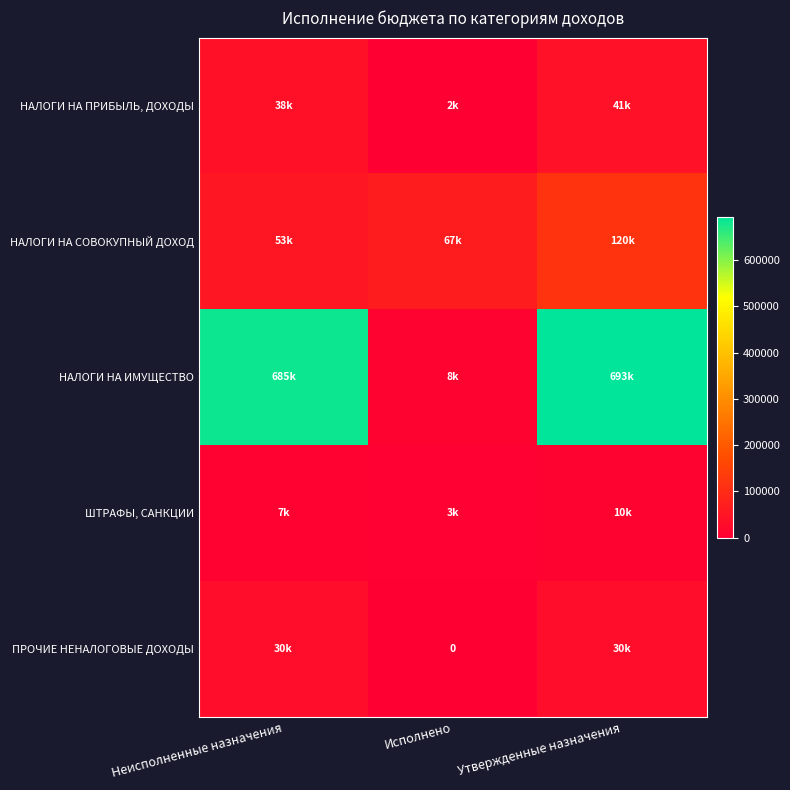

What is the lowest value of the ШТРАФЫ, САНКЦИИ series?

3000.0